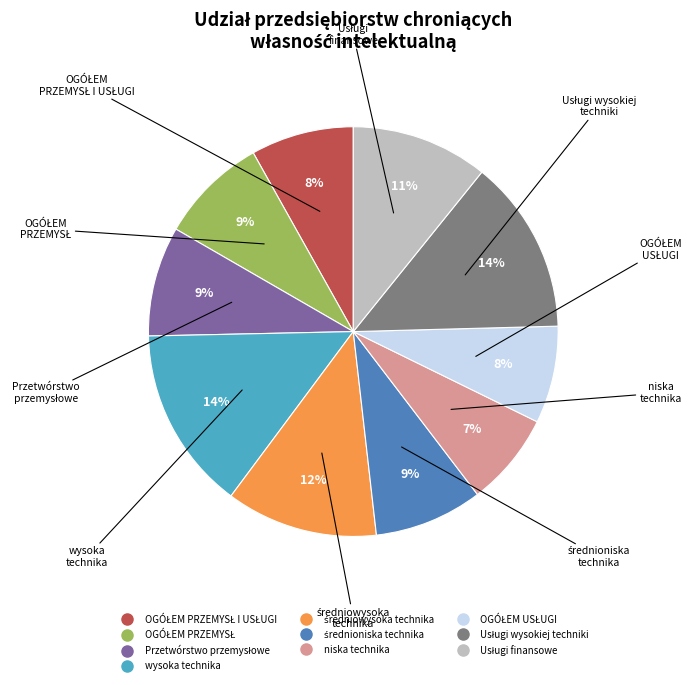

Is there a majority slice in this chart?

No